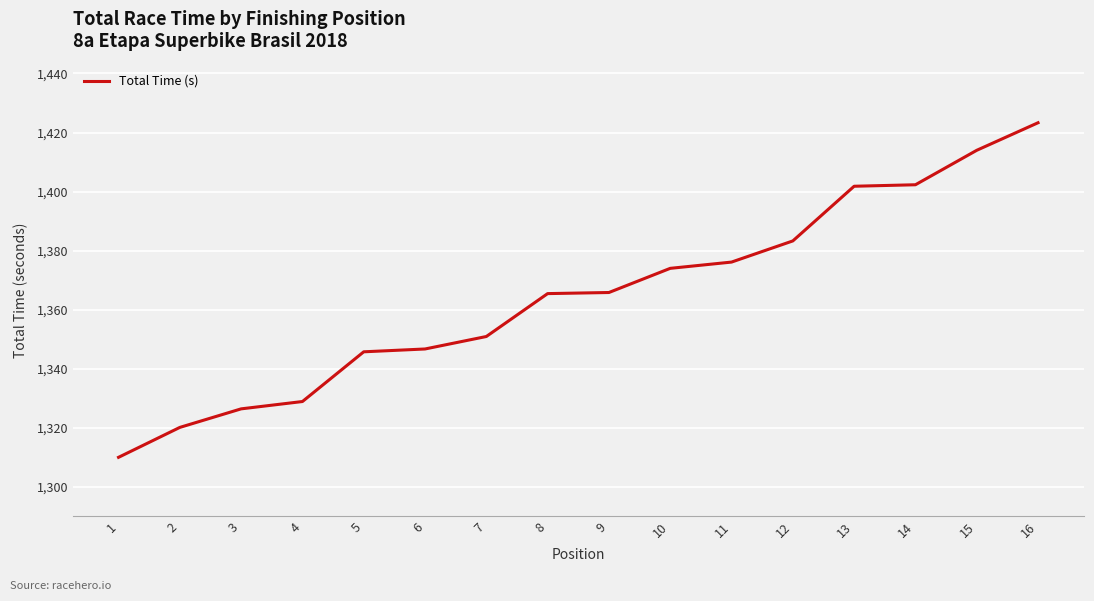

What is the smallest value displayed?

1310.1